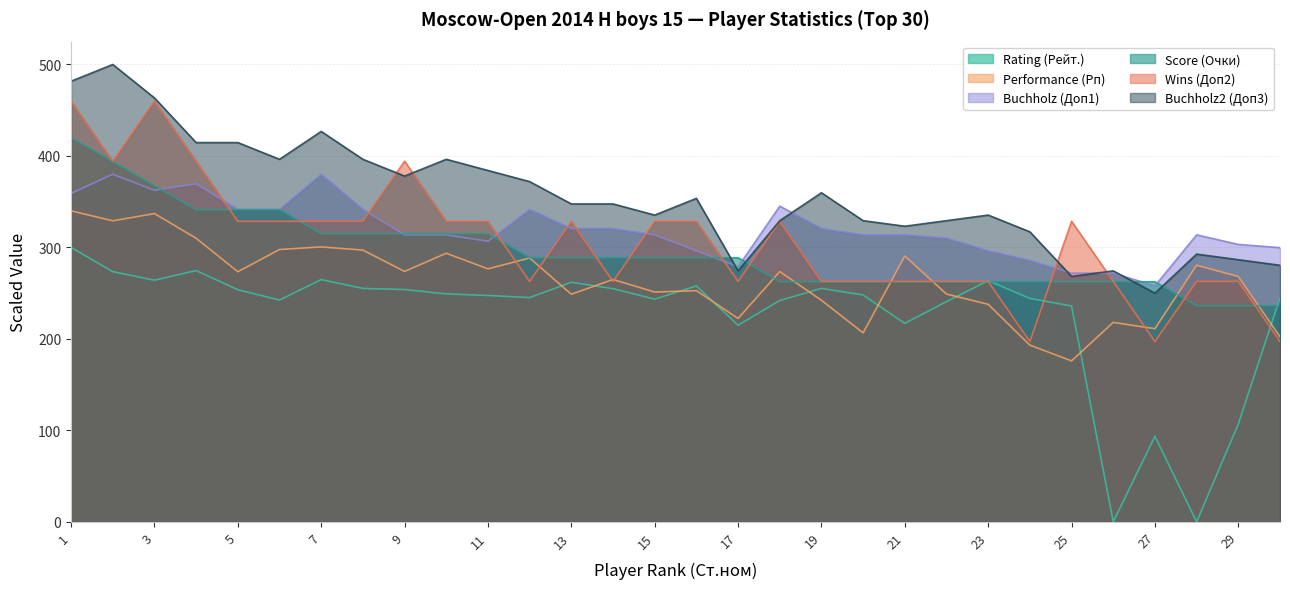

The value of Wins (Доп2) at 24 is 197.1. True or false?

True